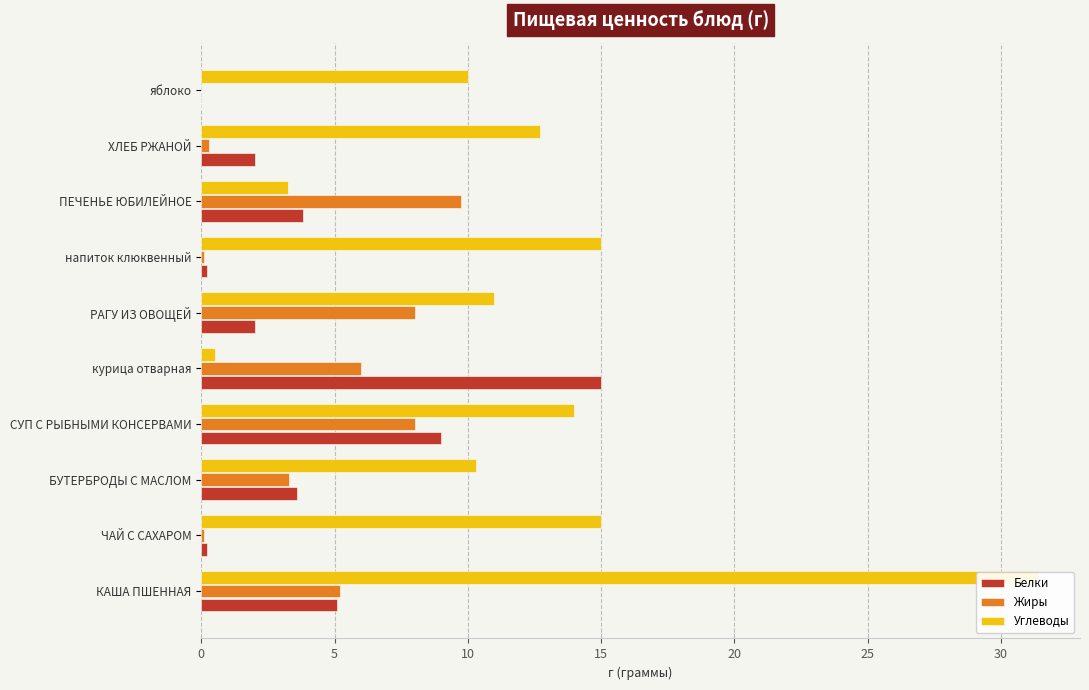

How many data points in Жиры are above 5?

5